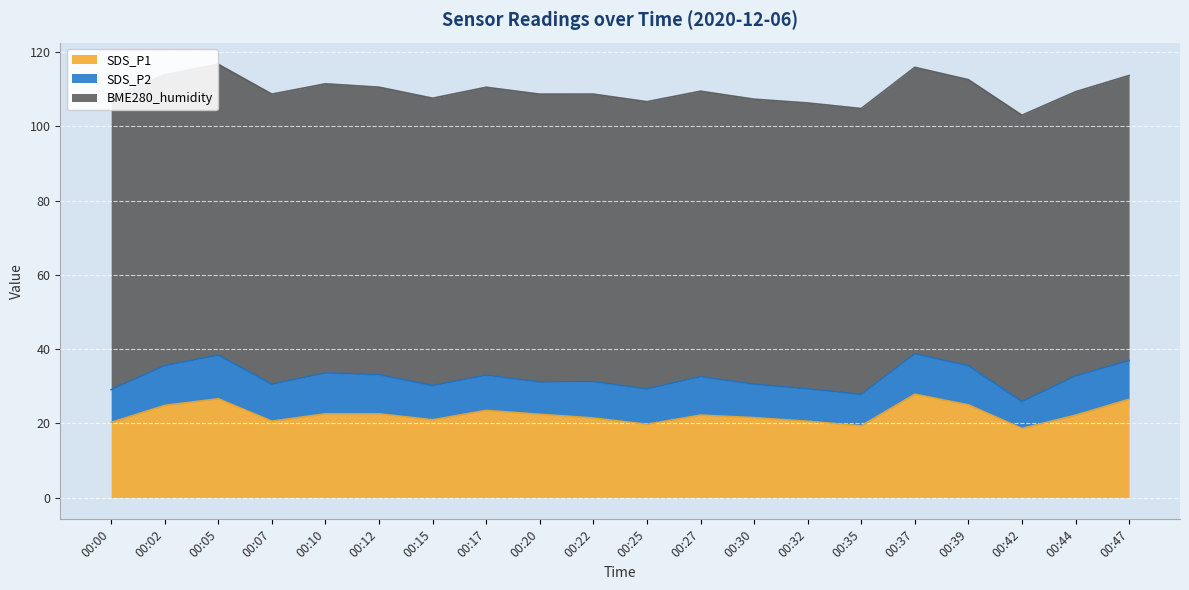

What are all the series names shown in the legend?

SDS_P1, SDS_P2, BME280_humidity